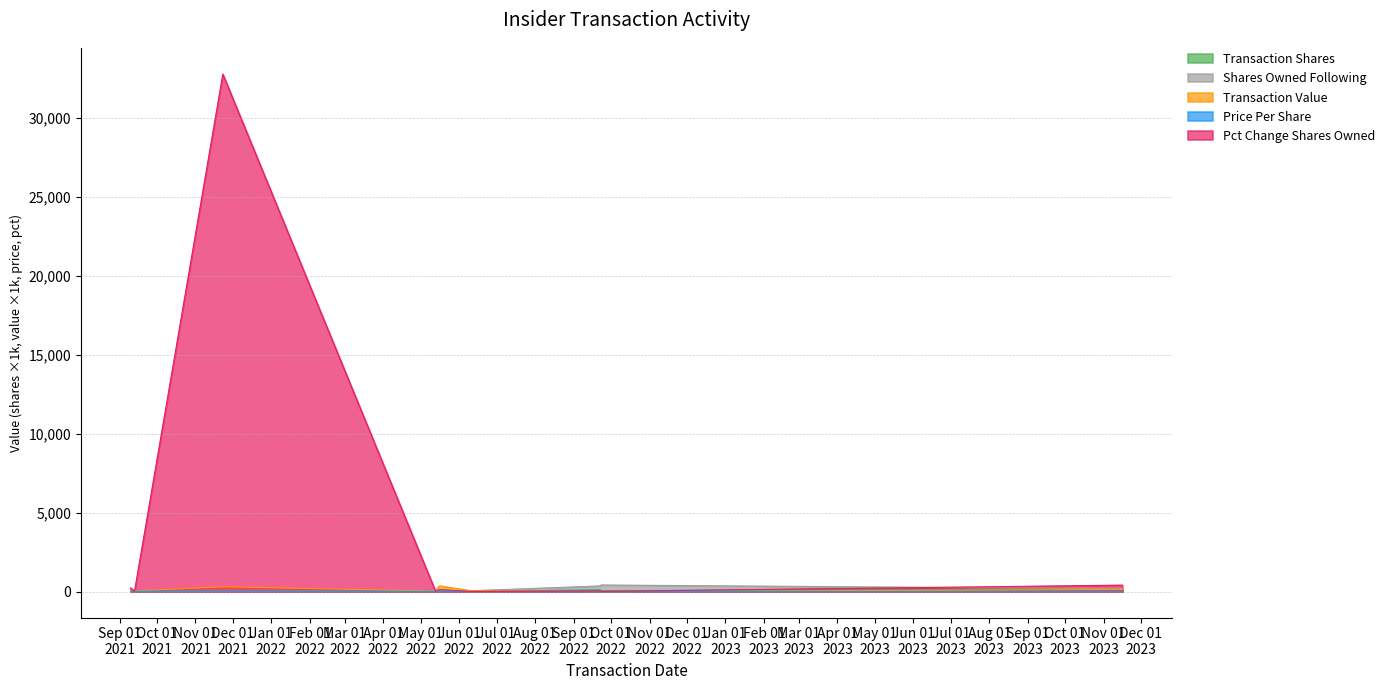

What is the difference between the highest and lowest values at 2023-11-16?

410.1